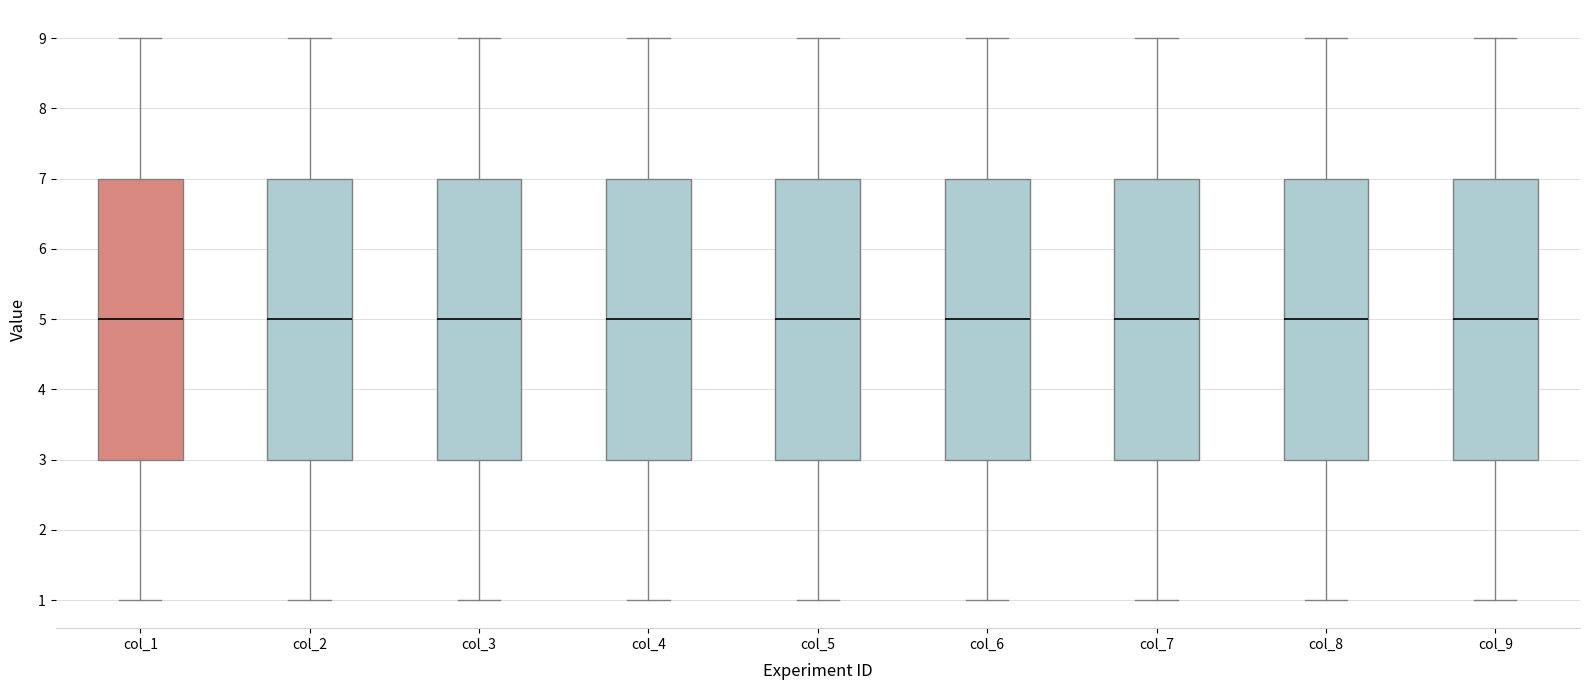

Reading left to right, transcribe this box plot: for each box, give where its median line is, the range the box spans, and where its two whiskers end, as read against the y-axis. The values are not printed on the chart, so give them approximately, as read against the axis.

col_1: median 5, box 3 to 7, whiskers 1 to 9
col_2: median 5, box 3 to 7, whiskers 1 to 9
col_3: median 5, box 3 to 7, whiskers 1 to 9
col_4: median 5, box 3 to 7, whiskers 1 to 9
col_5: median 5, box 3 to 7, whiskers 1 to 9
col_6: median 5, box 3 to 7, whiskers 1 to 9
col_7: median 5, box 3 to 7, whiskers 1 to 9
col_8: median 5, box 3 to 7, whiskers 1 to 9
col_9: median 5, box 3 to 7, whiskers 1 to 9